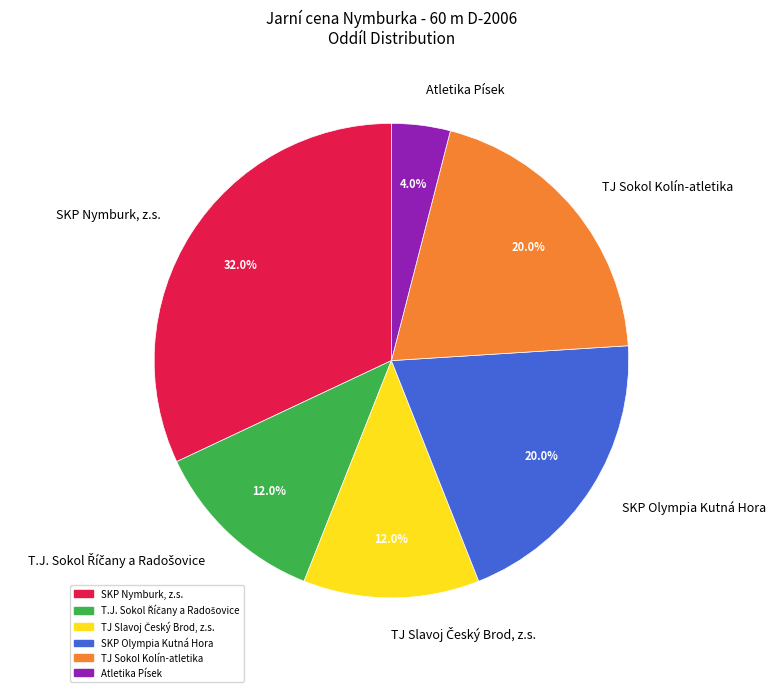

To the nearest percent, what is the combined percentage of TJ Sokol Kolín-atletika and SKP Nymburk, z.s.?

52%